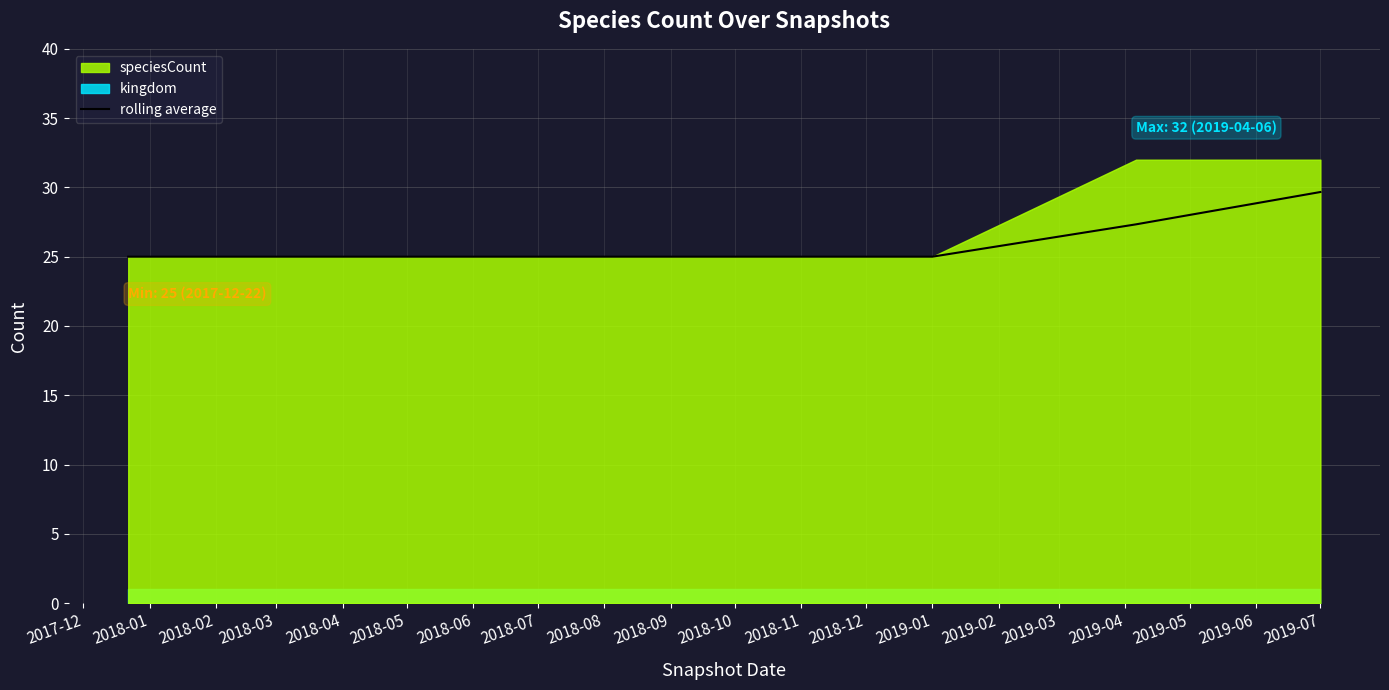

The rolling average series shows 29.7 at 2019-07. True or false?

True